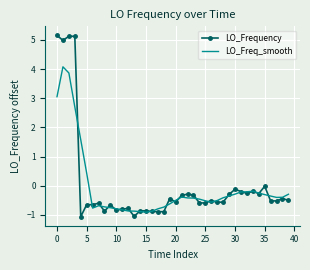

What is the maximum value shown in the chart?

5.2